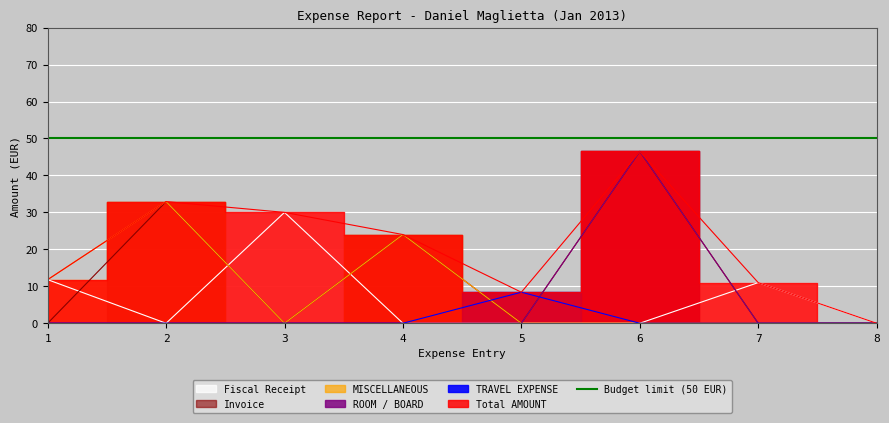

True or false: Total AMOUNT and Invoice intersect in this chart.

False